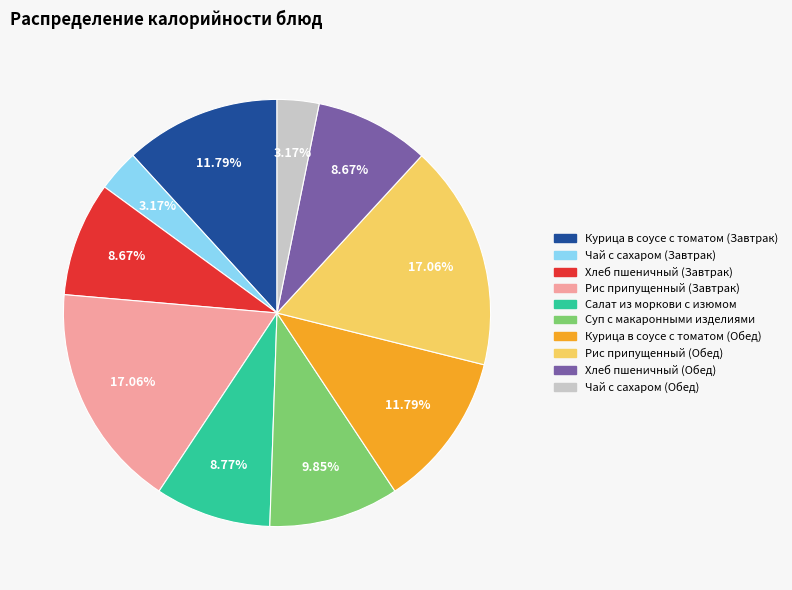

Do Суп с макаронными изделиями and Салат из моркови с изюмом together represent more than half of the pie?

No